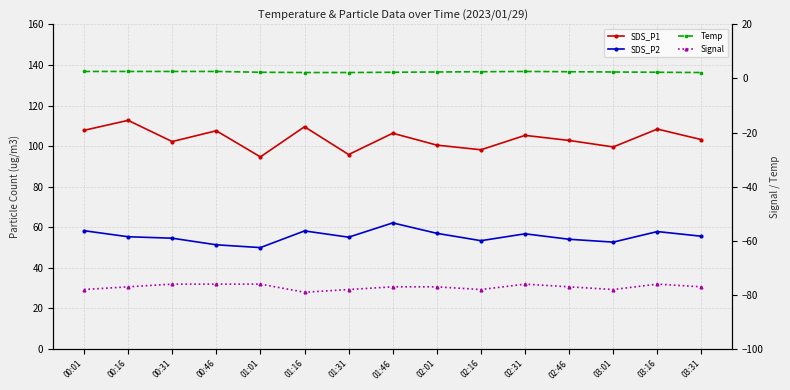

What is the sum of all SDS_P2 values?

832.7